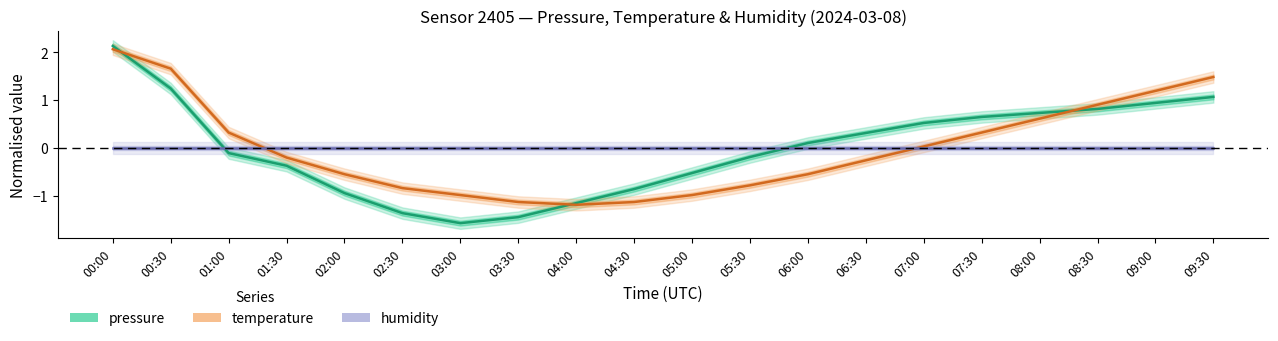

Where do temperature and humidity first cross each other?

01:00 and 01:30